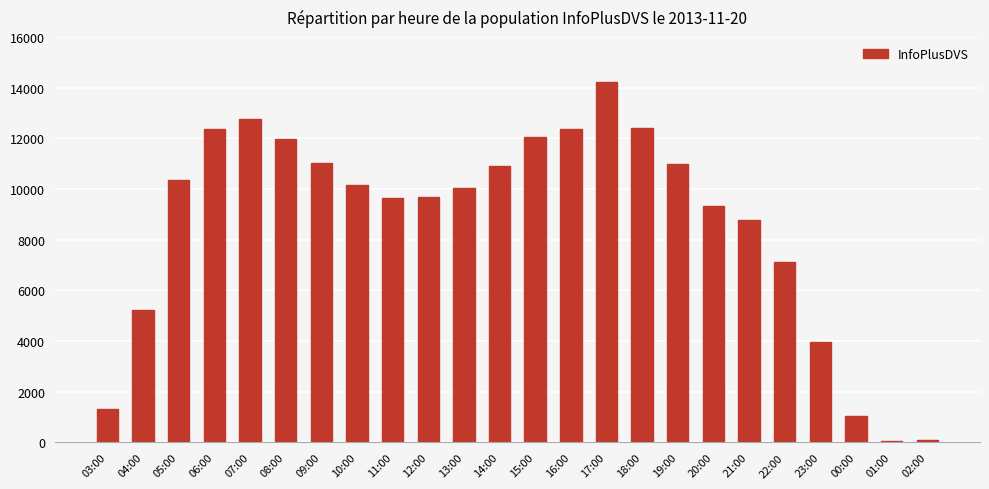

What position from the right is 00:00?

3